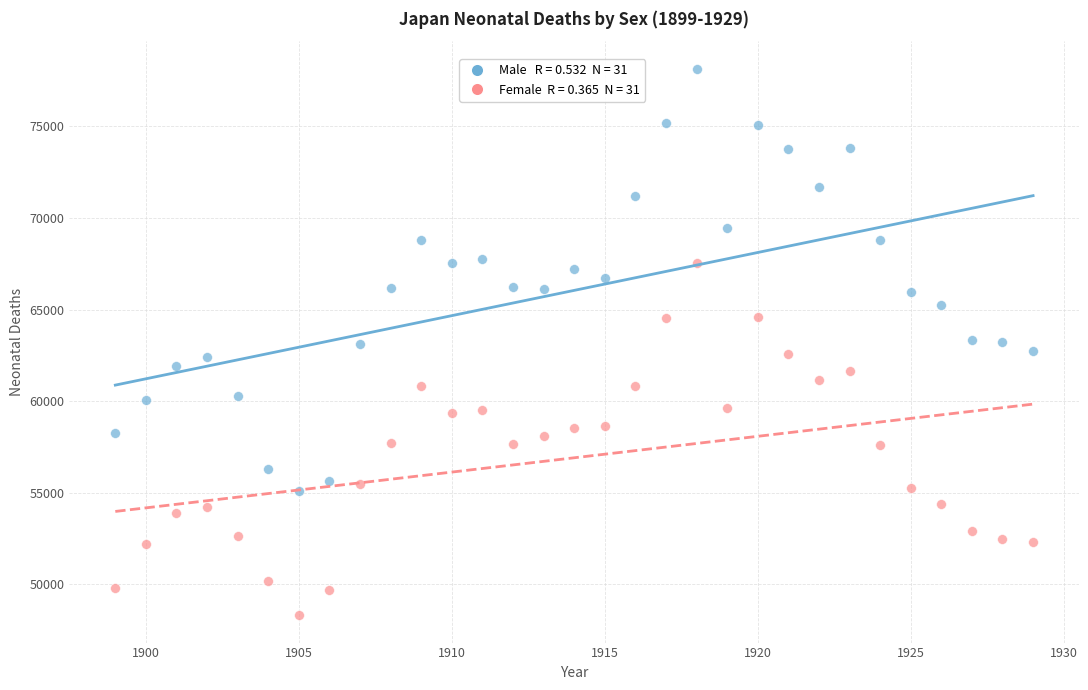

Across all data points, what is the range of Y values (max minus min)?

29856